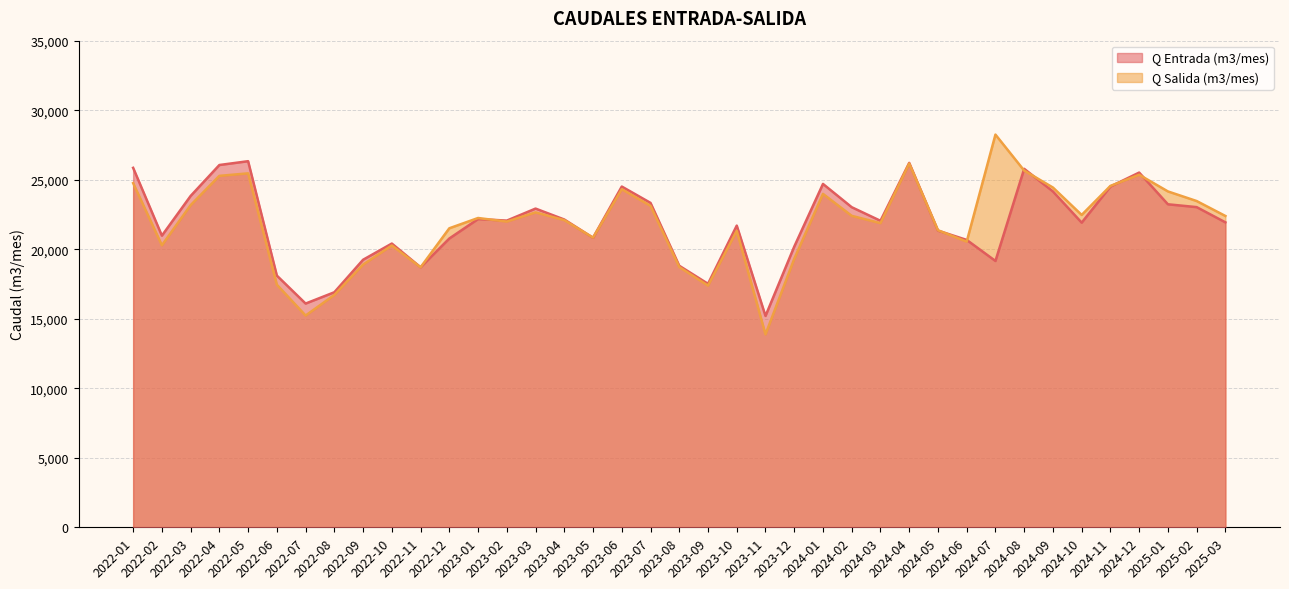

Reading right to left, transcribe all the data shown in this chart.

Q Entrada (m3/mes): 2025-03=21933.0	2025-02=23028.0	2025-01=23232.0	2024-12=25513.3	2024-11=24508.7	2024-10=21911.0	2024-09=24154.3	2024-08=25782.7	2024-07=19155.3	2024-06=20669.7	2024-05=21338.0	2024-04=26210.0	2024-03=22045.0	2024-02=23021.0	2024-01=24696.0	2023-12=20186.0	2023-11=15201.0	2023-10=21699.0	2023-09=17512.0	2023-08=18810.0	2023-07=23333.0	2023-06=24508.0	2023-05=20824.0	2023-04=22137.0	2023-03=22923.0	2023-02=22058.0	2023-01=22171.0	2022-12=20771.0	2022-11=18703.0	2022-10=20408.0	2022-09=19243.0	2022-08=16905.0	2022-07=16092.0	2022-06=18103.0	2022-05=26331.0	2022-04=26057.0	2022-03=23831.0	2022-02=20976.0	2022-01=25853.0
Q Salida (m3/mes): 2025-03=22392.0	2025-02=23466.0	2025-01=24157.0	2024-12=25356.0	2024-11=24553.0	2024-10=22465.0	2024-09=24437.3	2024-08=25654.7	2024-07=28245.0	2024-06=20545.0	2024-05=21365.0	2024-04=26167.3	2024-03=21874.7	2024-02=22402.0	2024-01=23980.0	2023-12=19307.0	2023-11=13874.0	2023-10=21322.7	2023-09=17381.3	2023-08=18719.0	2023-07=23120.0	2023-06=24316.0	2023-05=20832.0	2023-04=22093.0	2023-03=22649.0	2023-02=21987.0	2023-01=22246.0	2022-12=21506.0	2022-11=18701.0	2022-10=20268.0	2022-09=18895.0	2022-08=16712.0	2022-07=15231.0	2022-06=17449.0	2022-05=25457.0	2022-04=25276.0	2022-03=23171.0	2022-02=20283.0	2022-01=24755.0